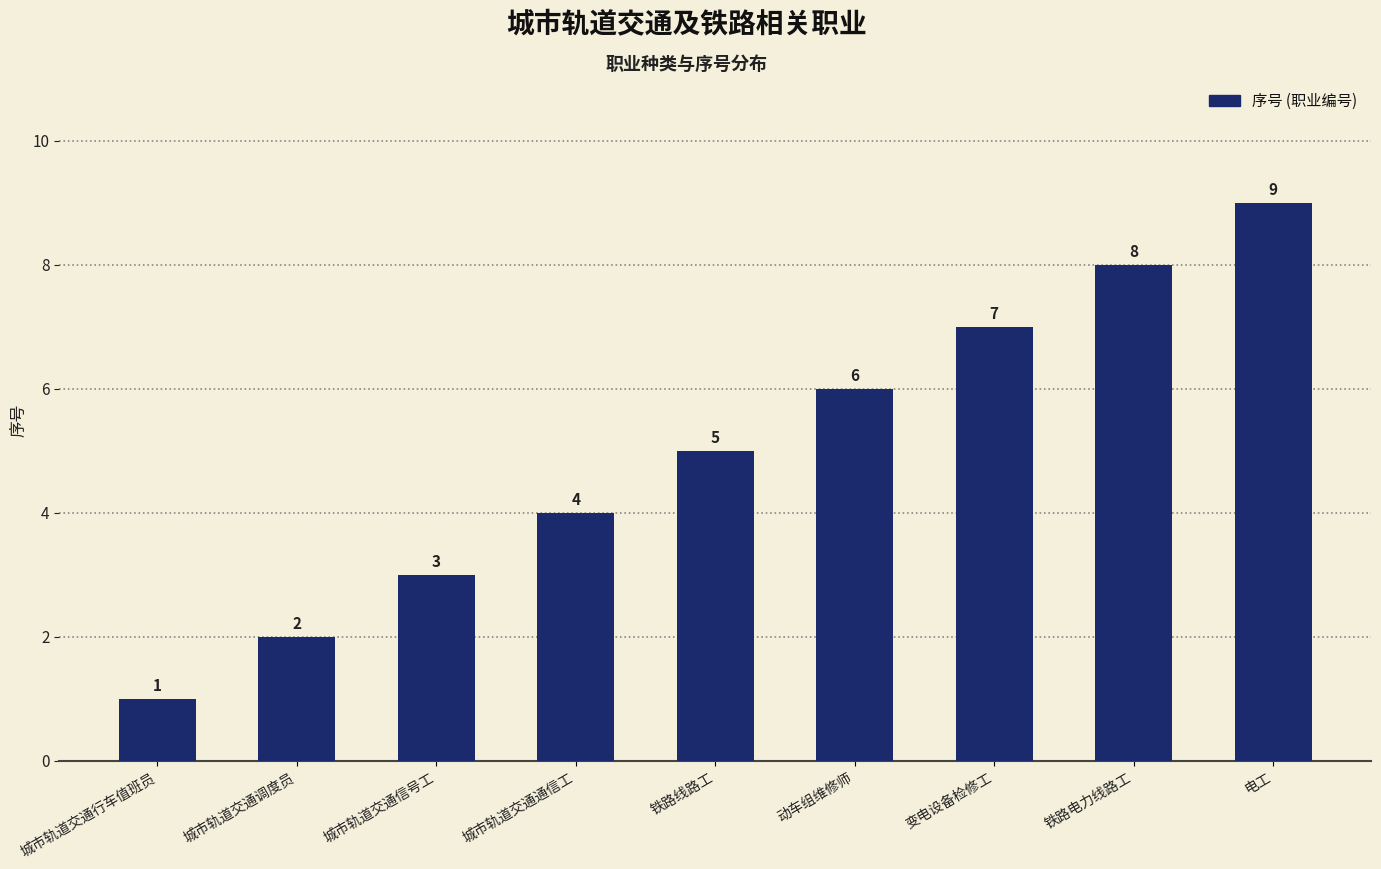

What is the sum of the values at 变电设备检修工 and 电工?

16